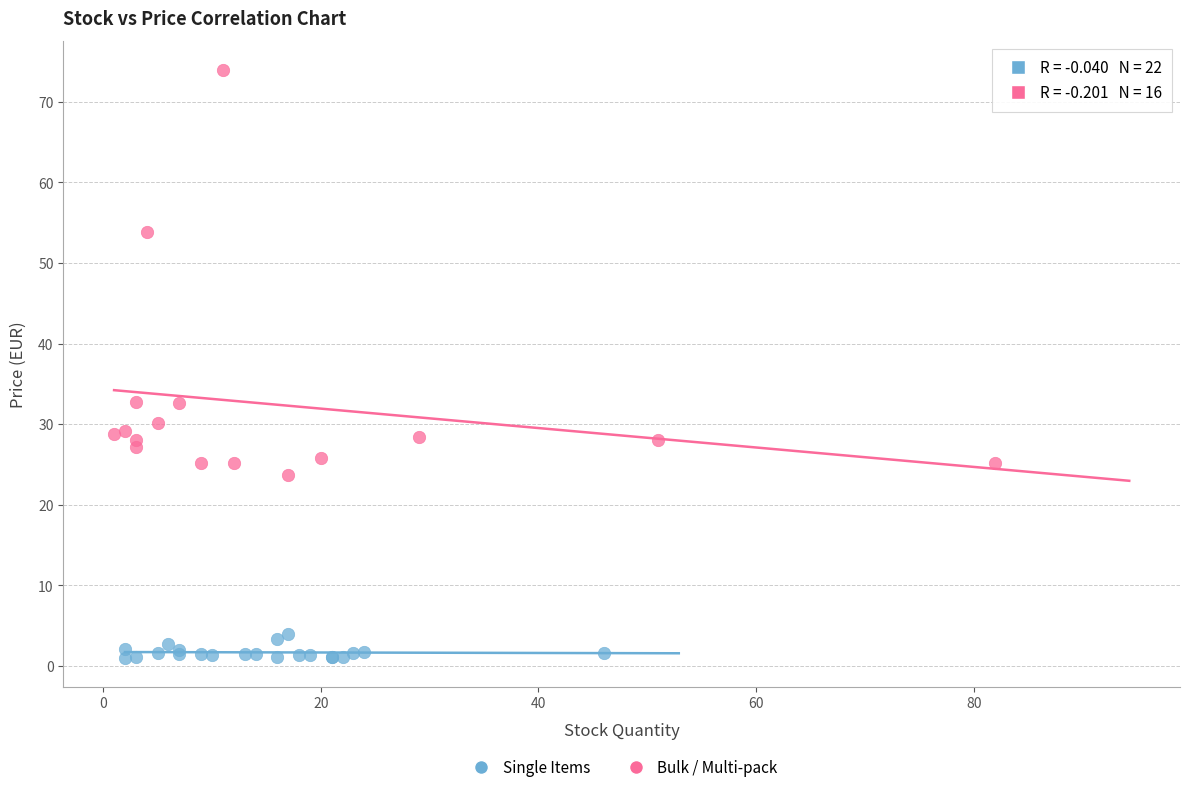

Which series reaches the maximum Y coordinate?

Bulk / Multi-pack